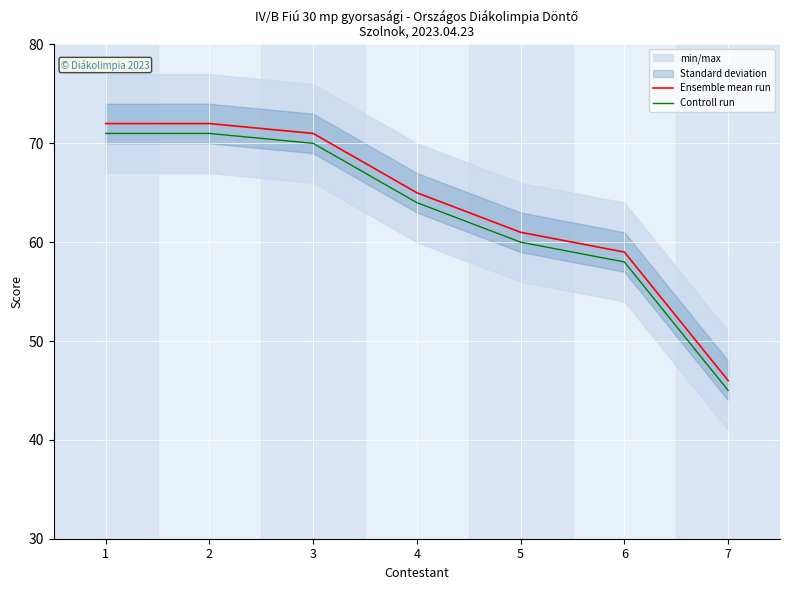

The Controll run series shows 45 at 7. True or false?

True